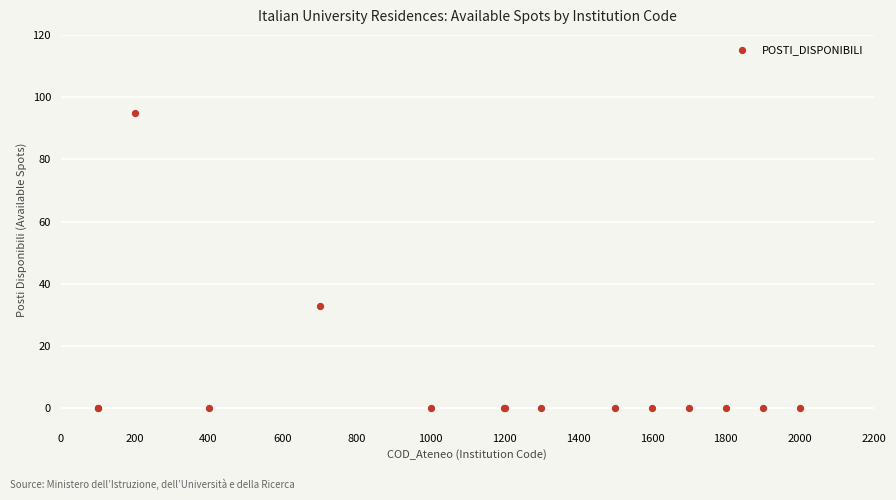

What Y value in the scatter plot is closest to 47?

33